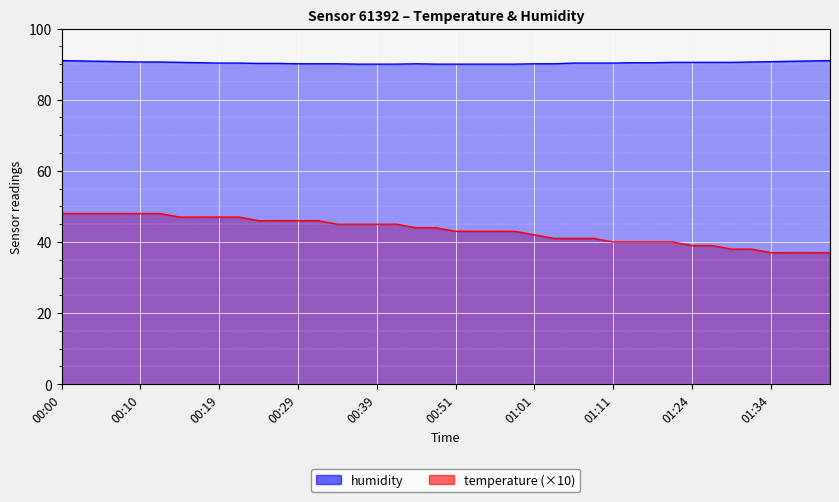

What is the label of the 19th point from the right?

00:54